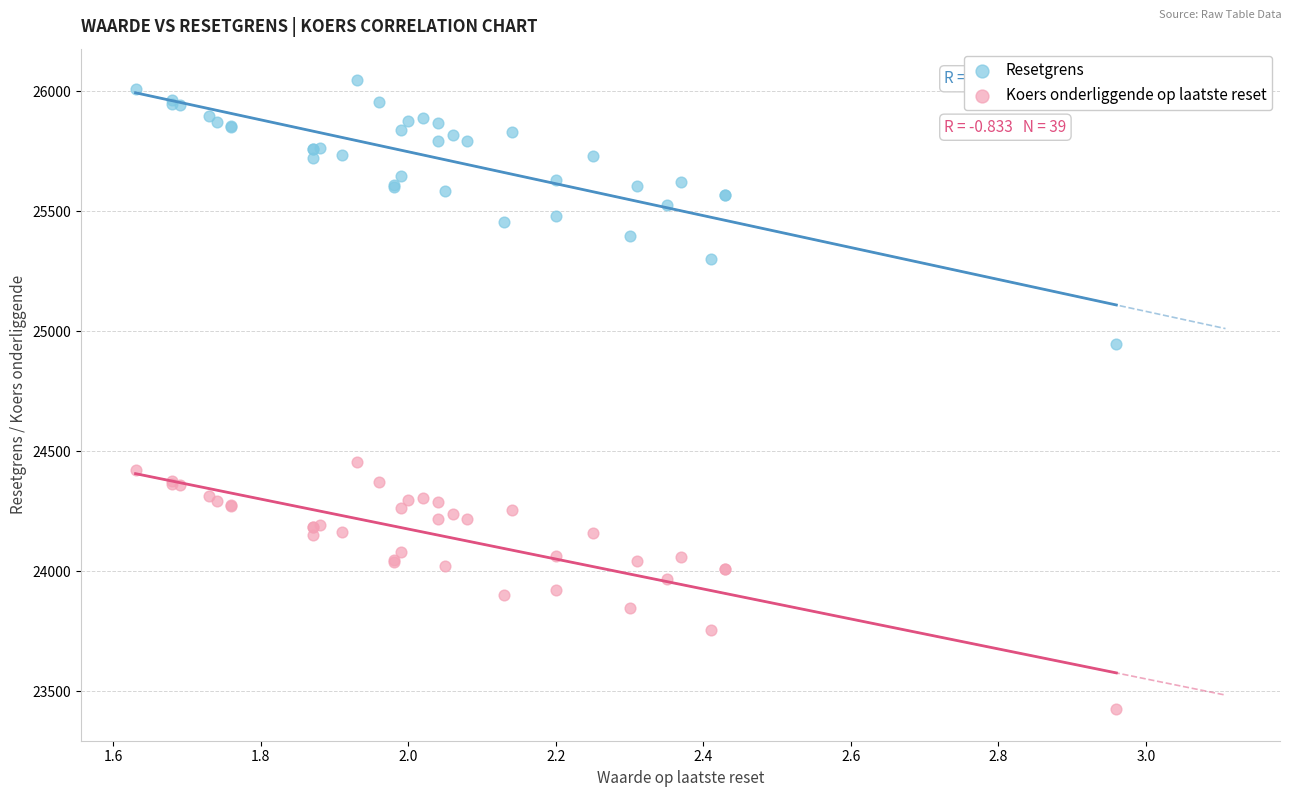

Which series contains the highest Y value?

Resetgrens